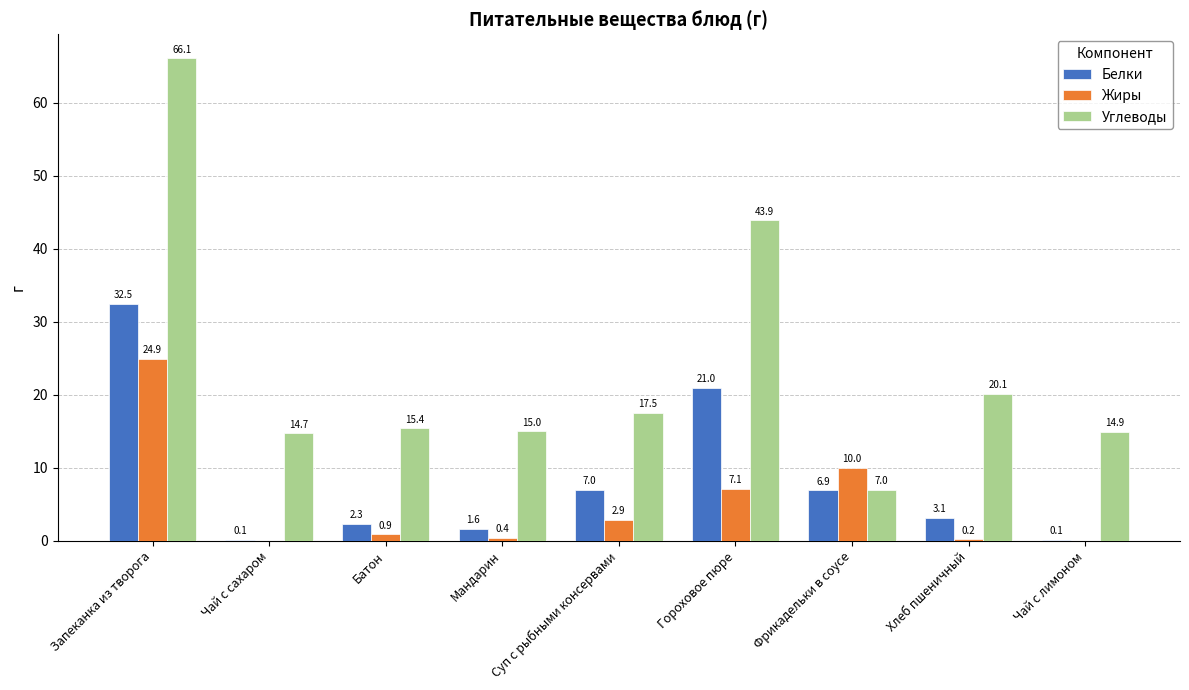

At which category is the sum across all series the highest?

Запеканка из творога